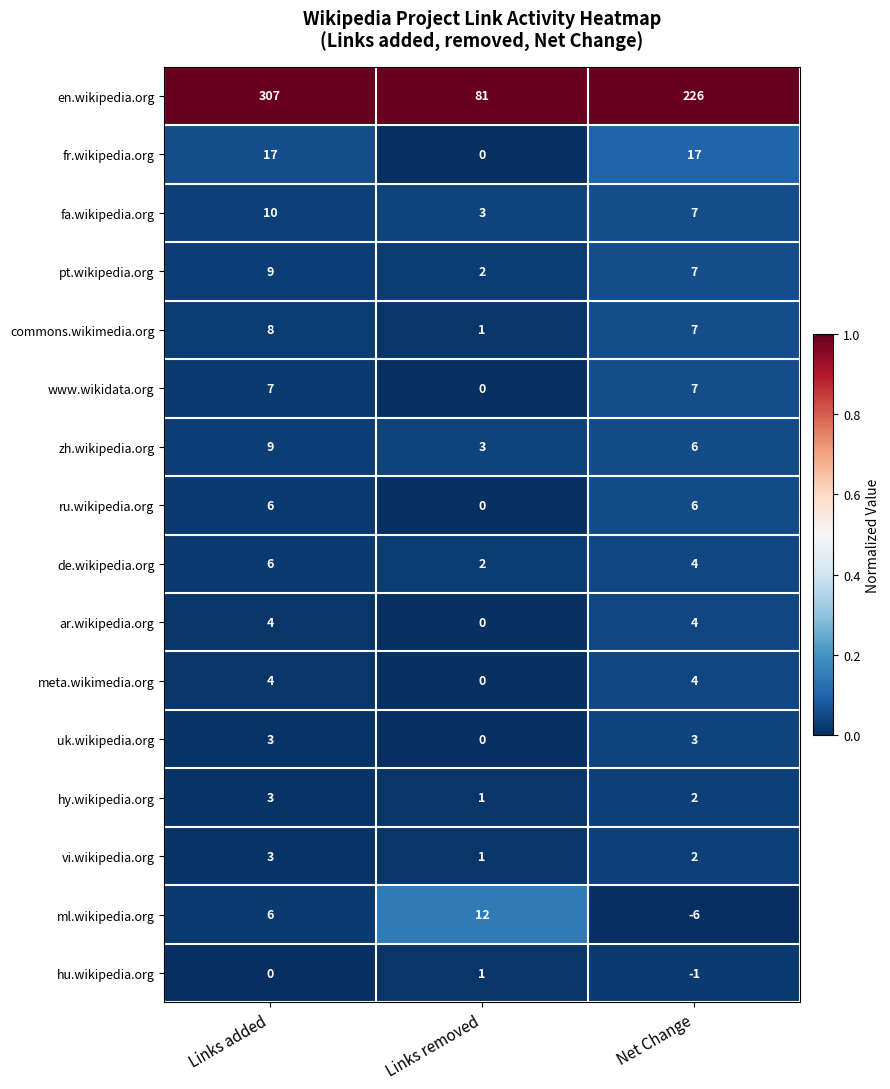

Between Links added and Net Change, which series saw the biggest shift?

en.wikipedia.org